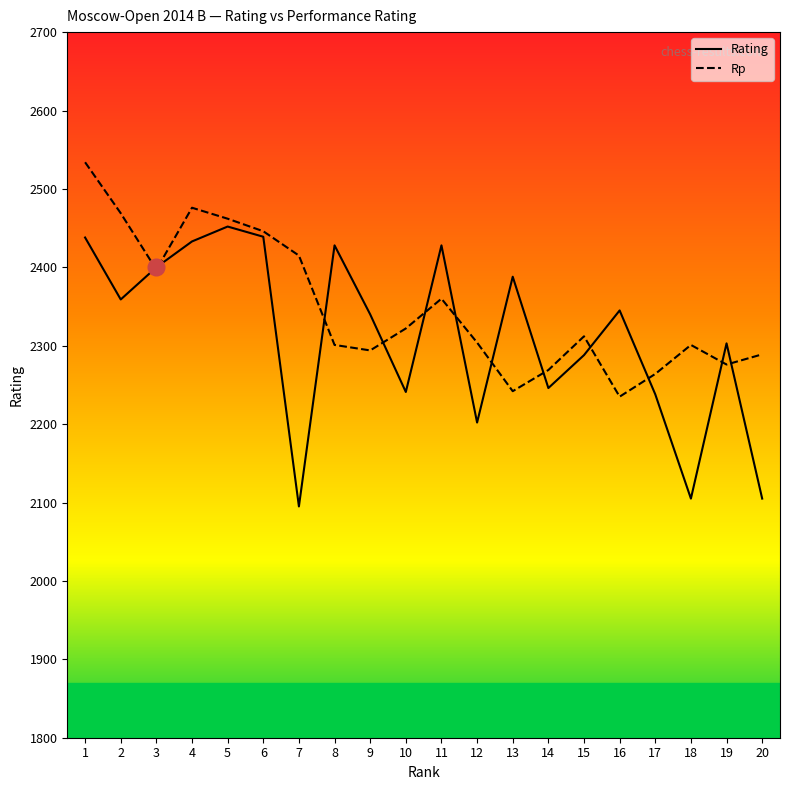

Is the value of Rp at 4 greater than the value of Rating at 10?

Yes